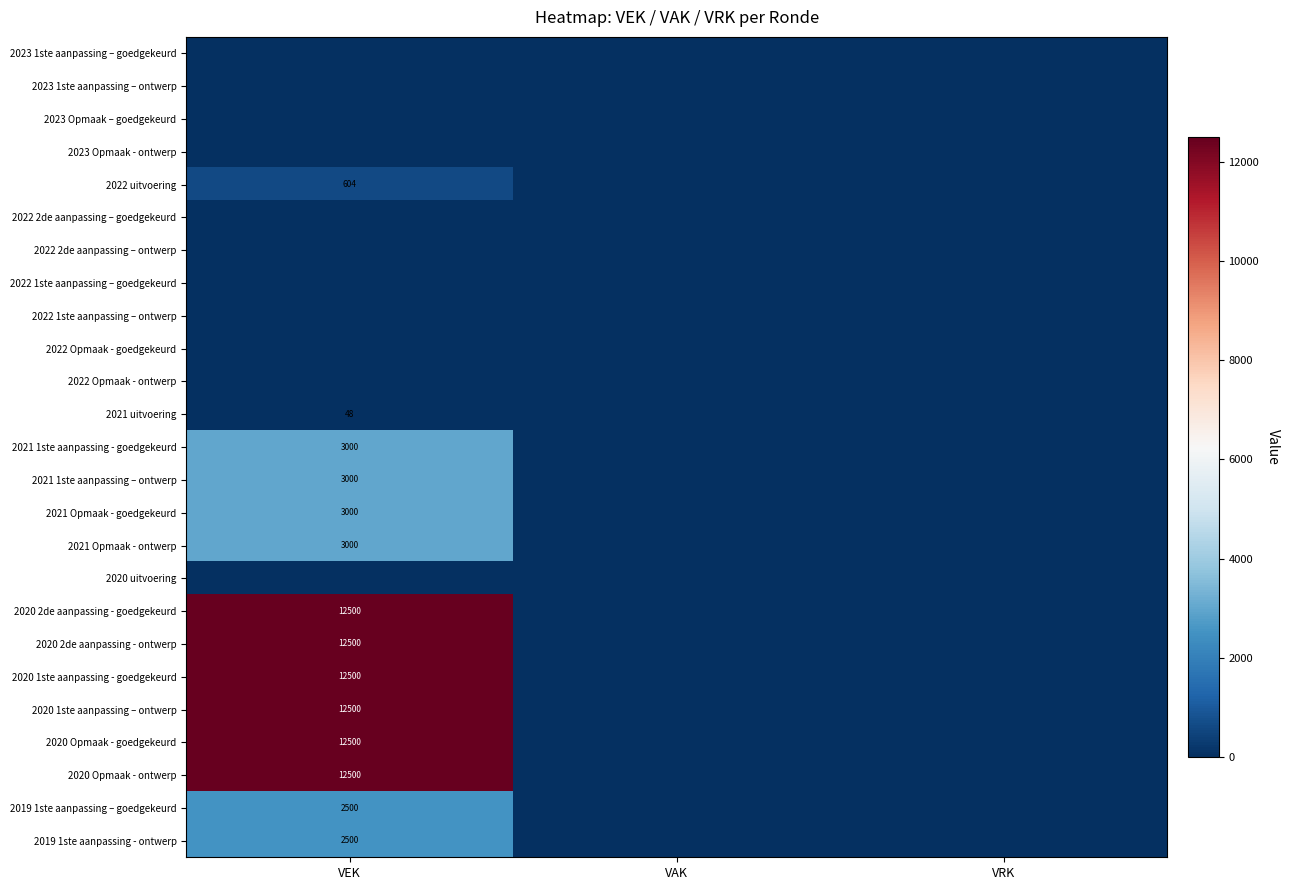

Is it true that 2021 Opmaak - goedgekeurd equals 3000 at VEK?

True